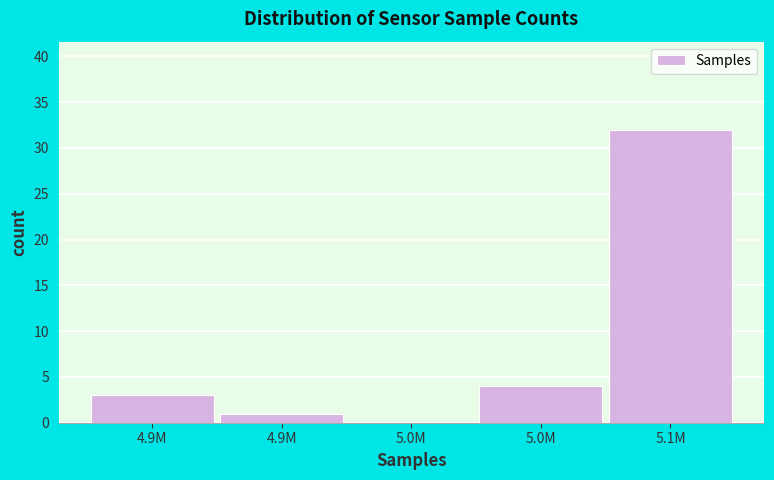

Count the number of data series in this chart.

1